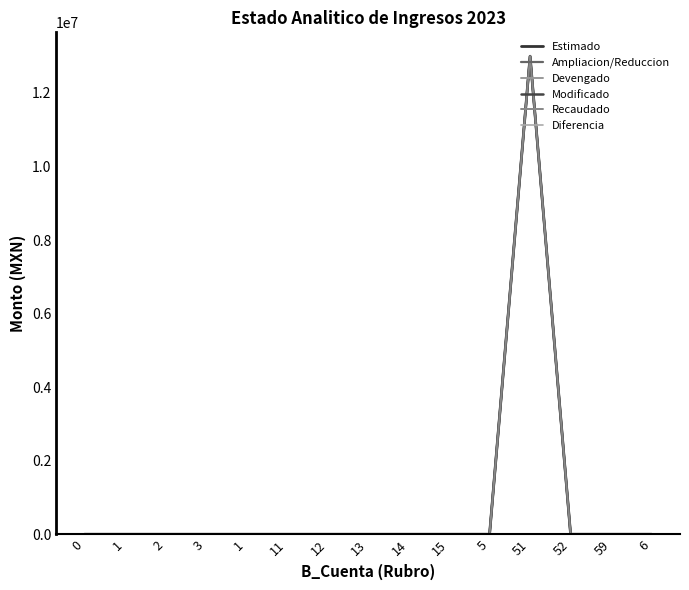

Which series has the largest total across all categories?

Estimado